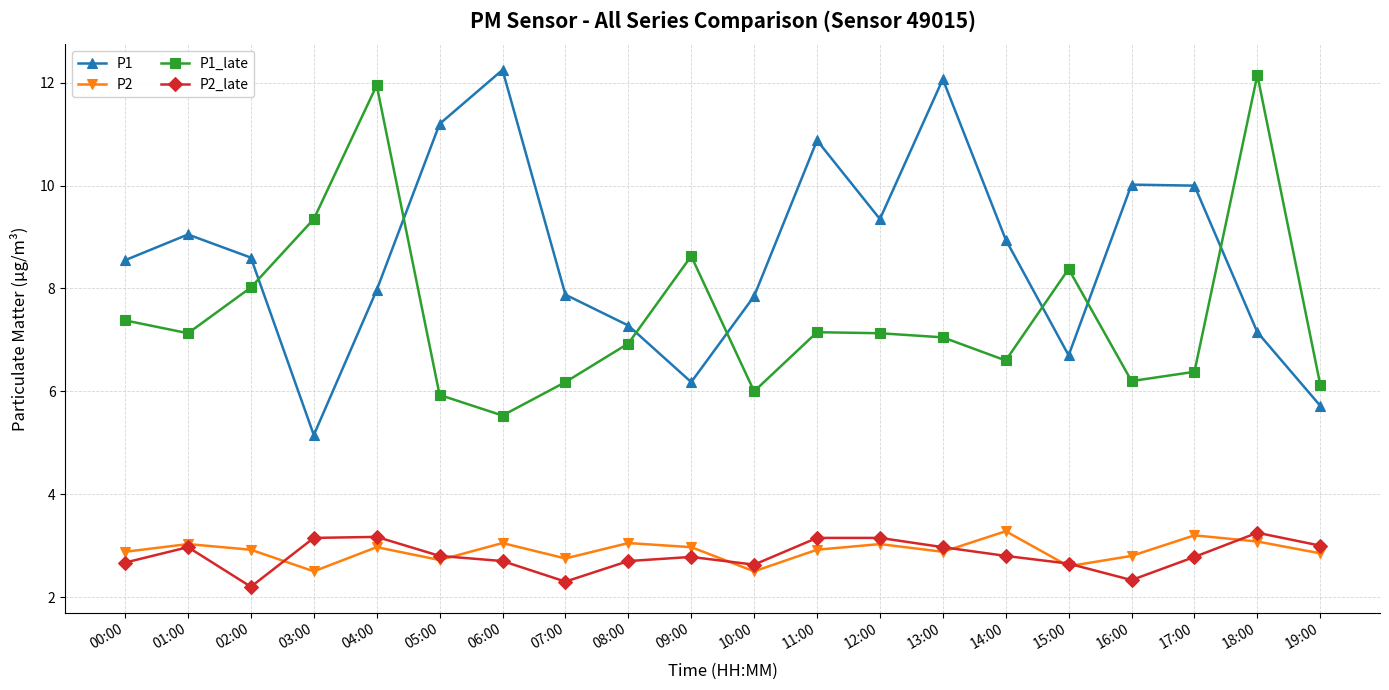

Does the chart display data point markers on the line(s)?

Yes